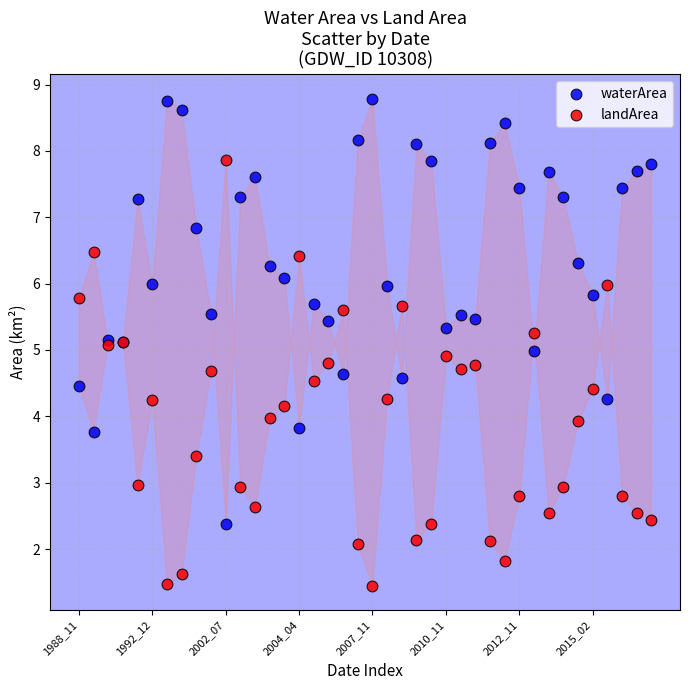

What are all the series names shown in the legend?

waterArea, landArea